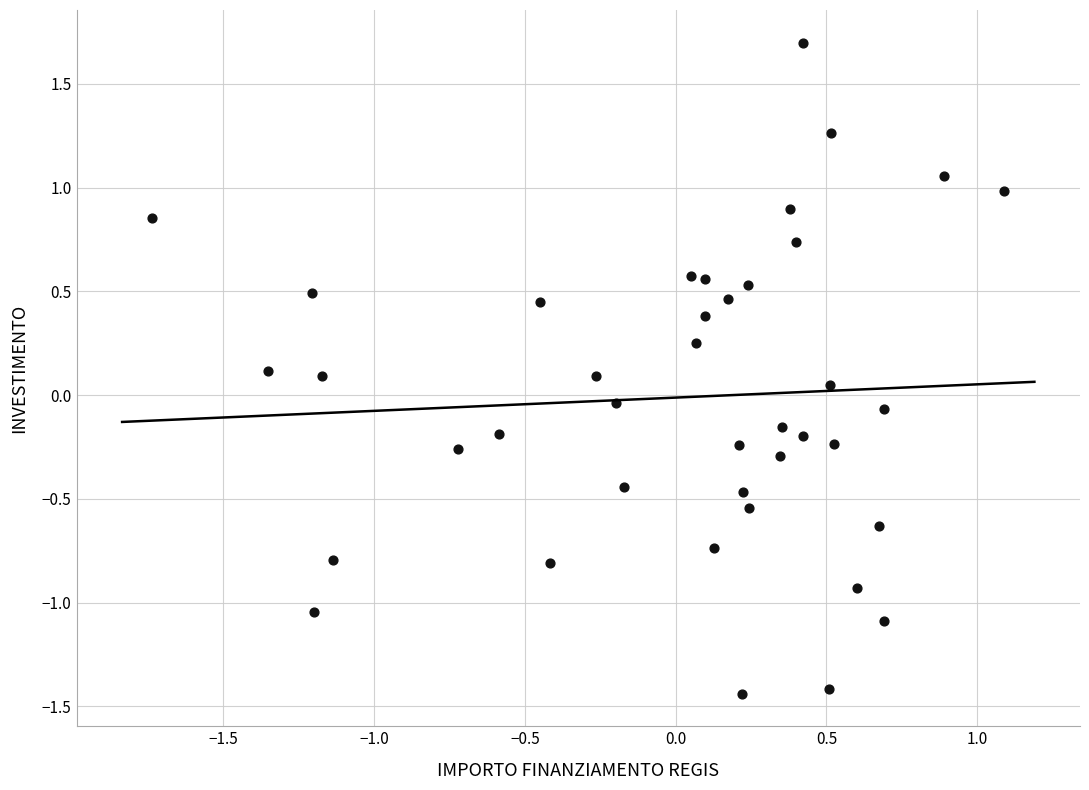

What is the range of Y values (max minus min)?

3.1